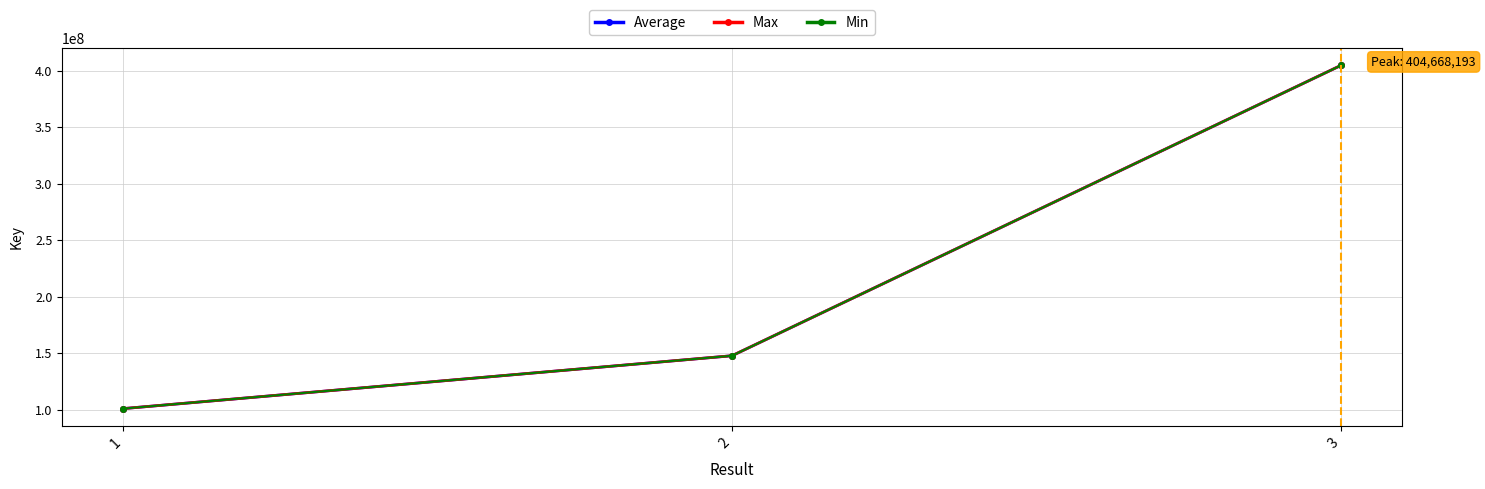

What is the total value across all series at 3?

1213974231.0